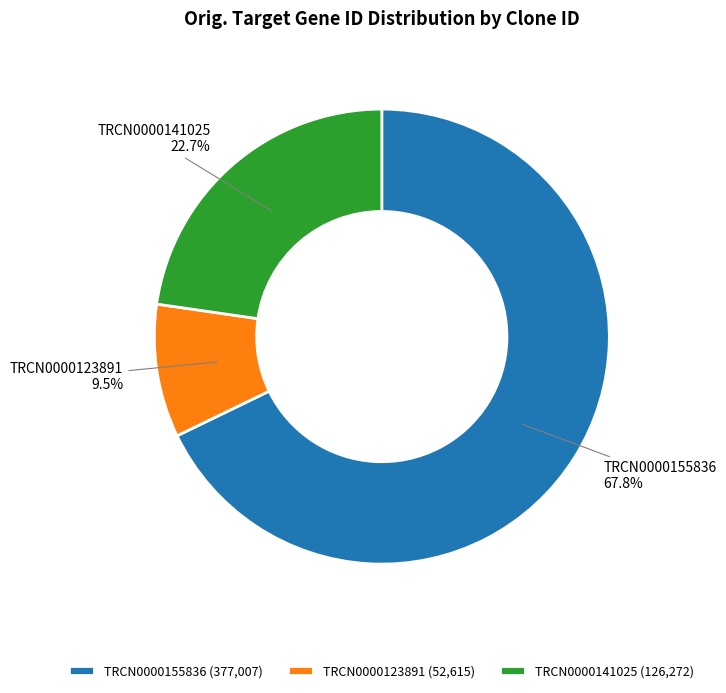

Rank the categories by value from highest to lowest.

TRCN0000155836, TRCN0000141025, TRCN0000123891